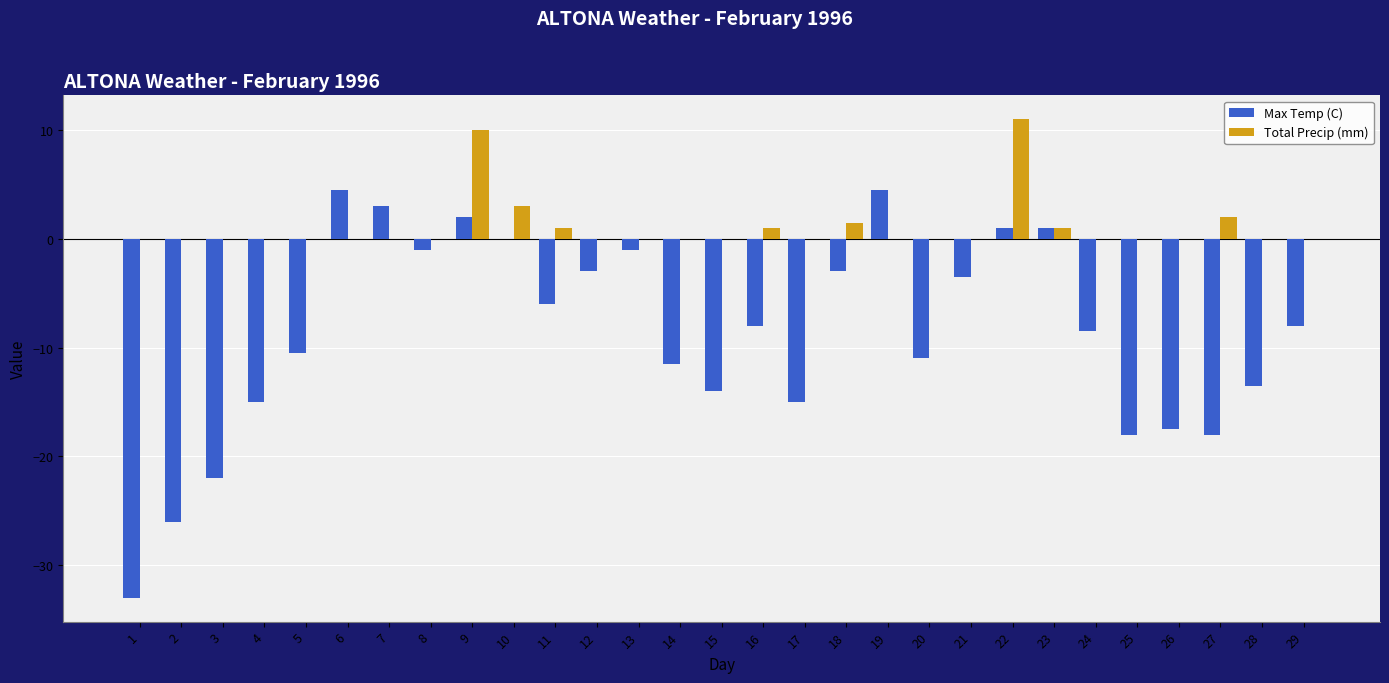

How many groups of bars are there?

29